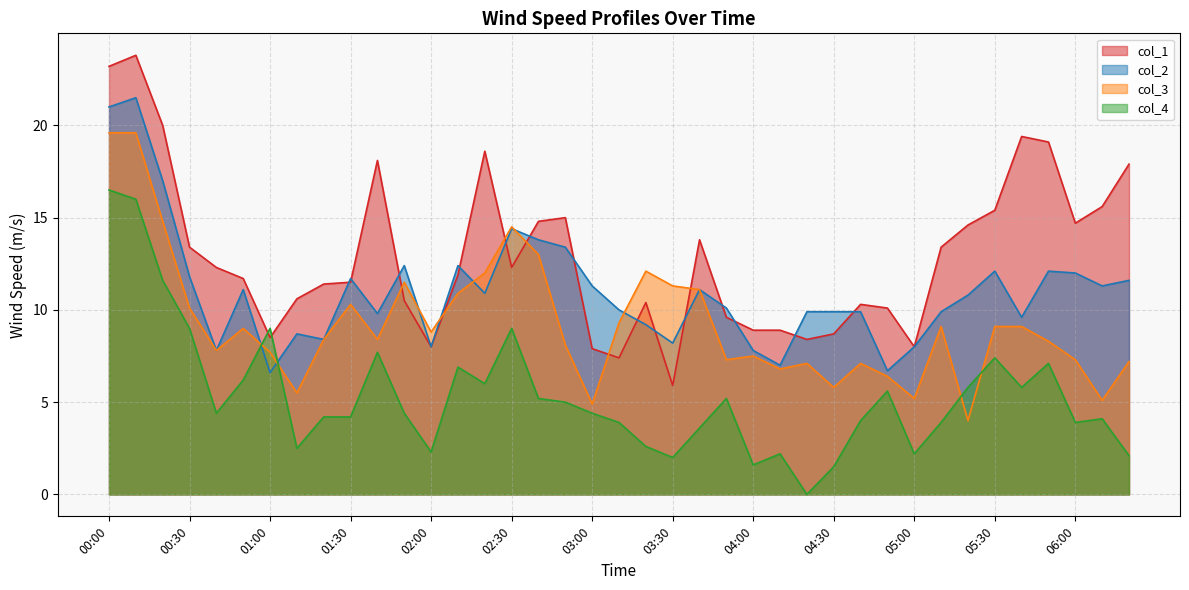

True or false: col_1 has a value of 8.5 at 01:00.

True